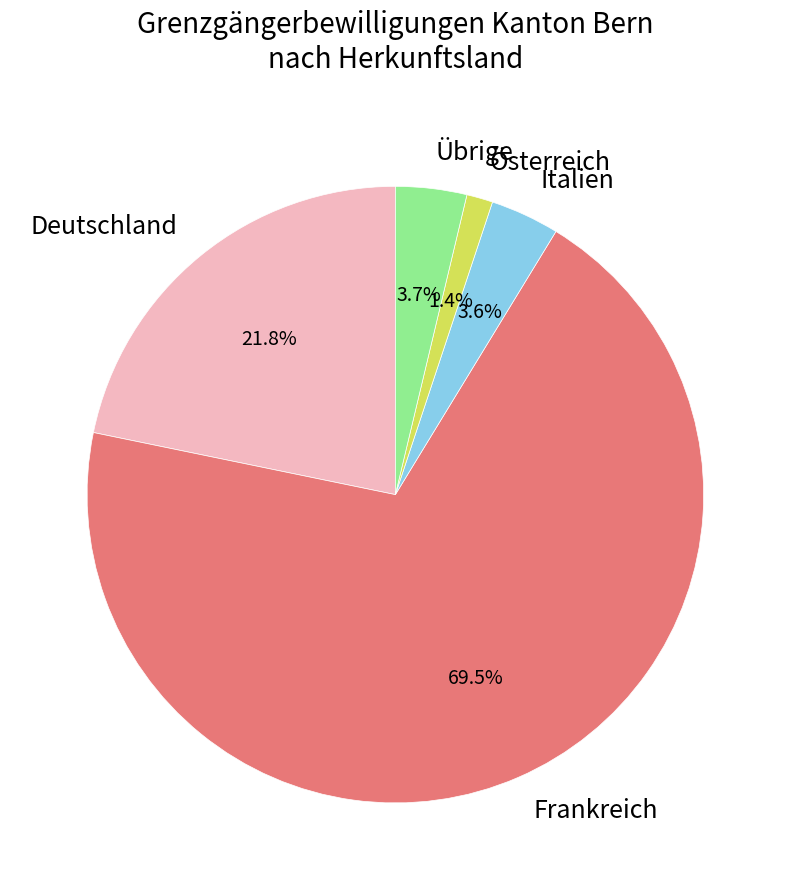

The Übrige slice represents 16% of the pie. True or false?

False